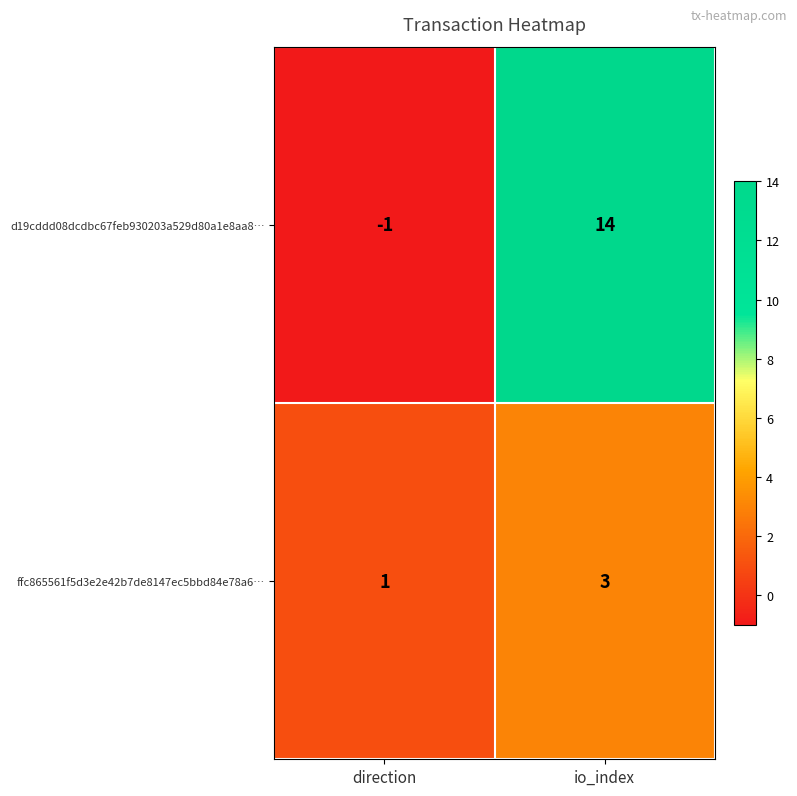

What is the smallest value displayed?

-1